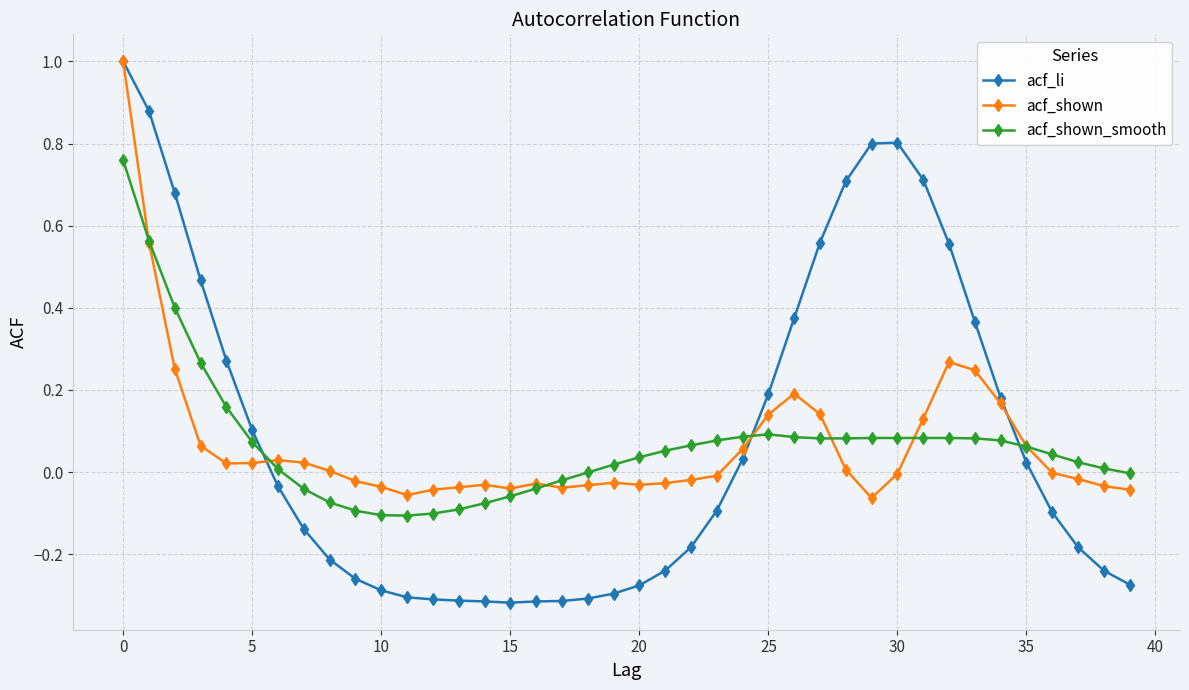

What is the sum of all acf_shown_smooth values?

2.7